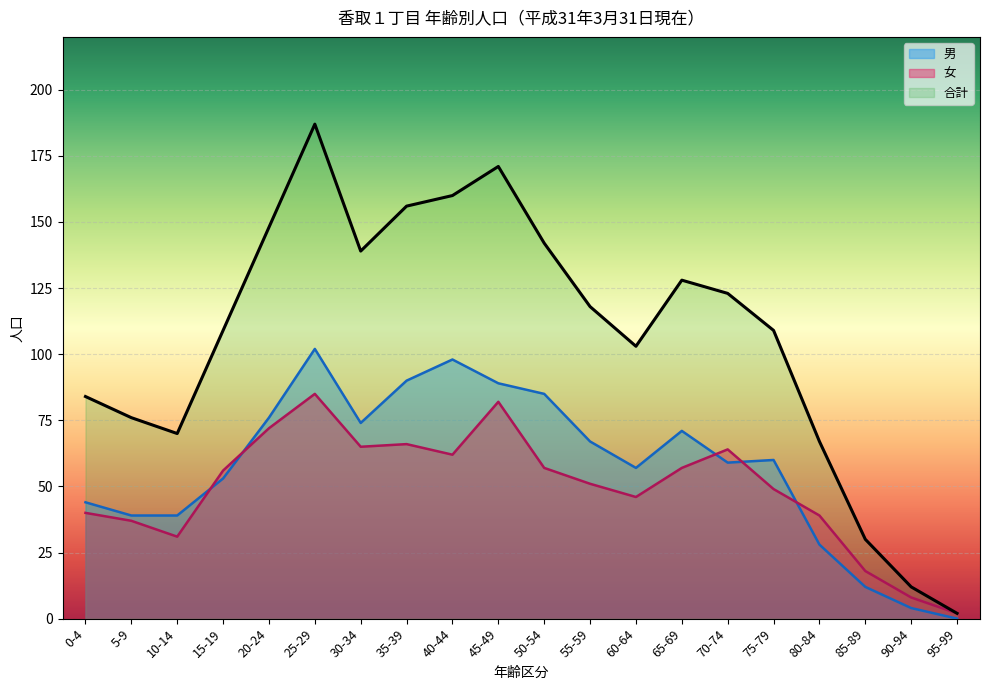

Is it true that 女 equals 13 at 60-64?

False